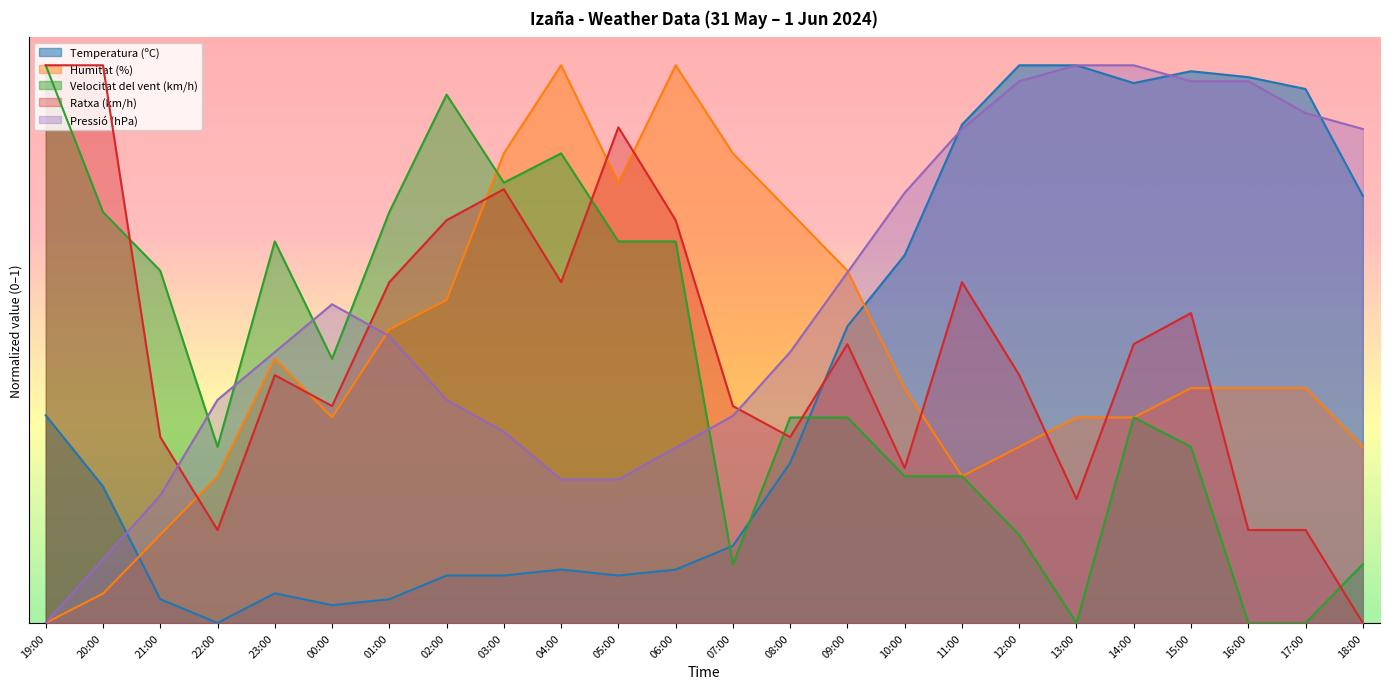

At which category is the sum across all series the highest?

15:00